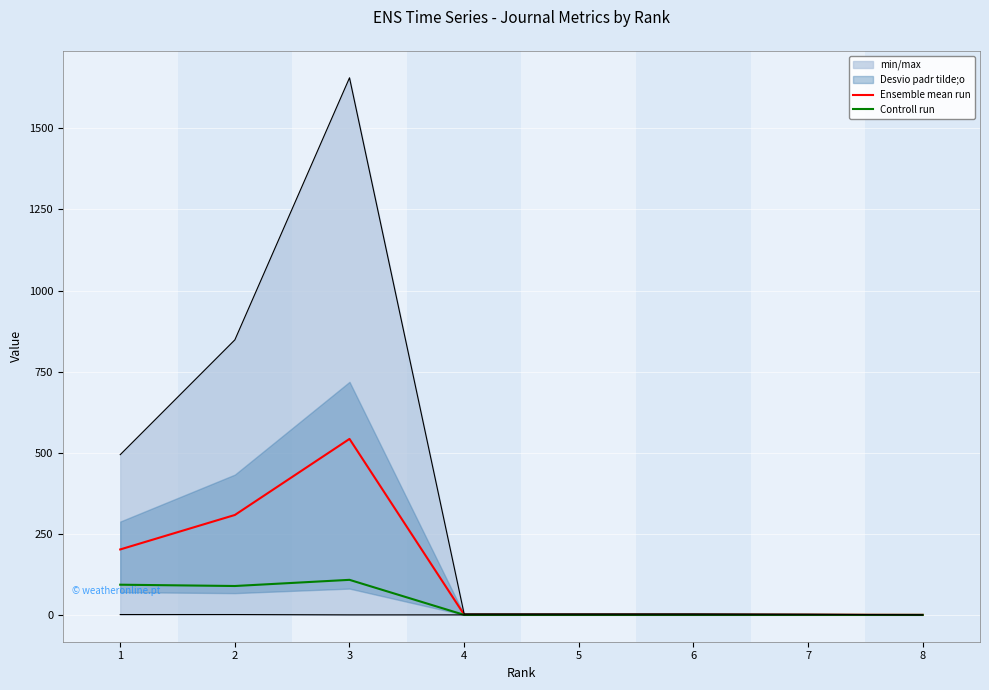

At which label is Ensemble mean run closest to 271?

2